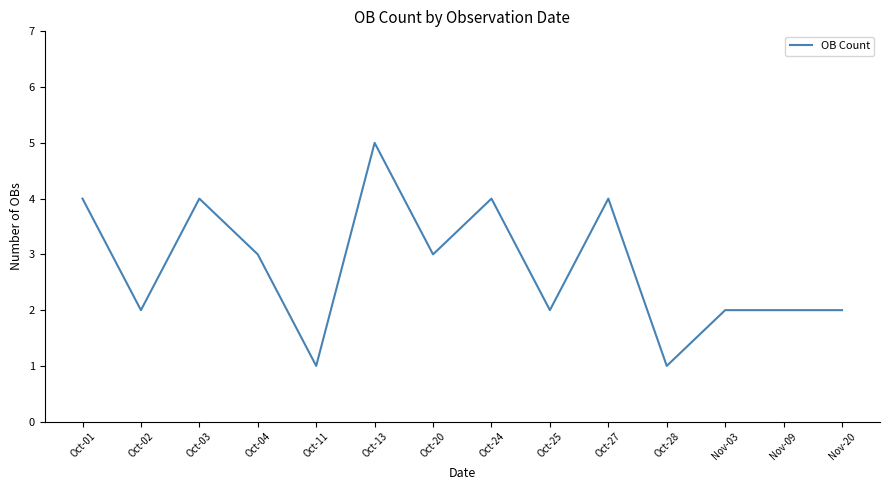

What is the greatest value displayed?

5